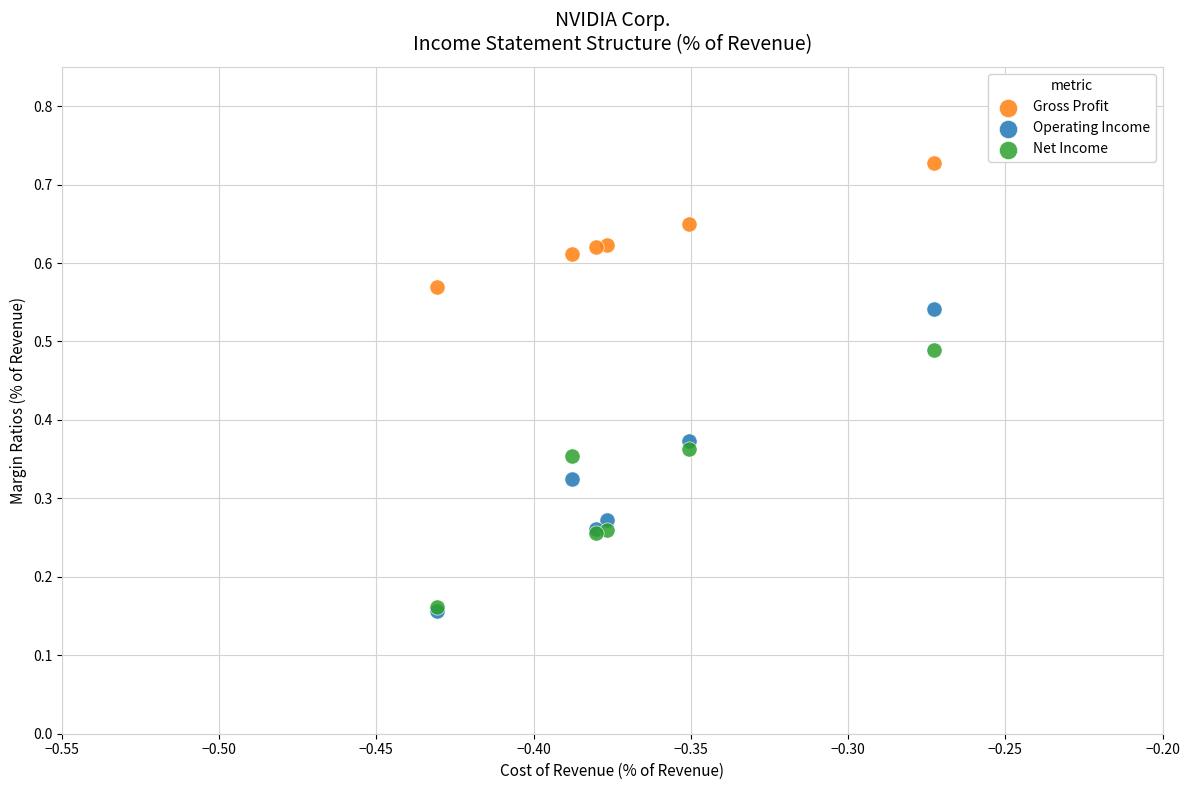

What are all the series names shown in the legend?

Gross Profit, Operating Income, Net Income